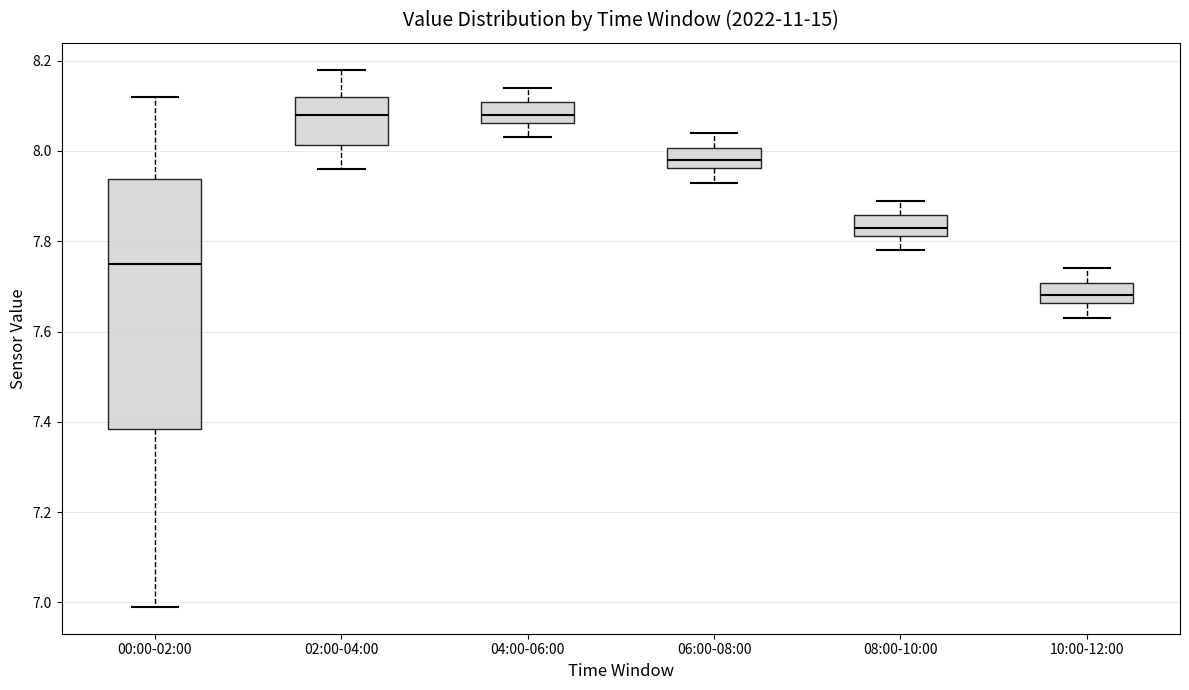

Reading left to right, read every box against the y-axis: the position of its median line, the range the box covers, and the ends of its whiskers. The values are not printed on the chart, so give them approximately, as read against the axis.

00:00-02:00: median 7.76, box 7.38 to 7.94, whiskers 7.00 to 8.12
02:00-04:00: median 8.08, box 8.02 to 8.12, whiskers 7.96 to 8.18
04:00-06:00: median 8.08, box 8.06 to 8.10, whiskers 8.04 to 8.14
06:00-08:00: median 7.98, box 7.96 to 8.00, whiskers 7.94 to 8.04
08:00-10:00: median 7.84, box 7.82 to 7.86, whiskers 7.78 to 7.90
10:00-12:00: median 7.68, box 7.66 to 7.70, whiskers 7.64 to 7.74